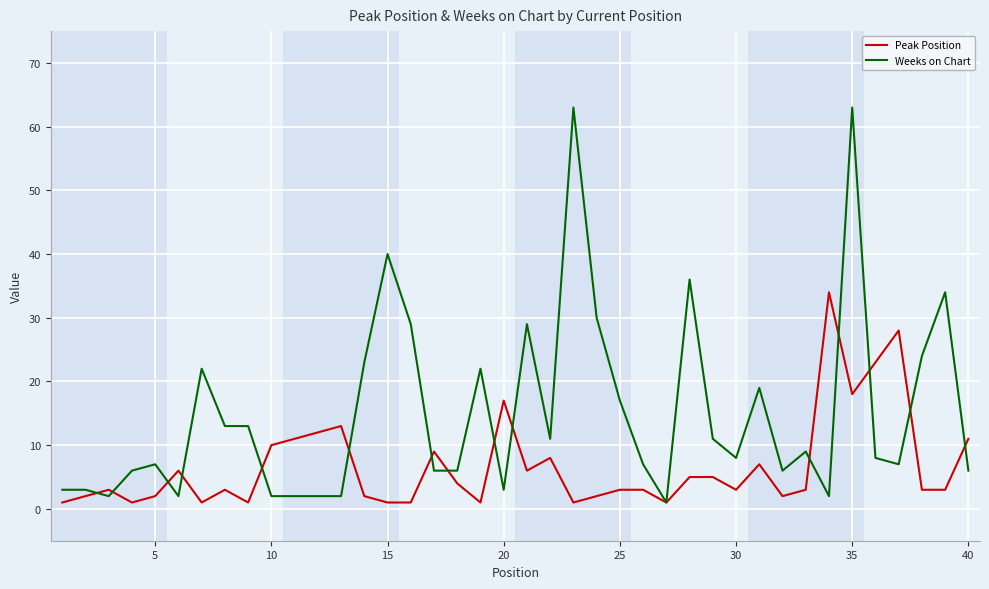

What is the maximum value for Peak Position?

34